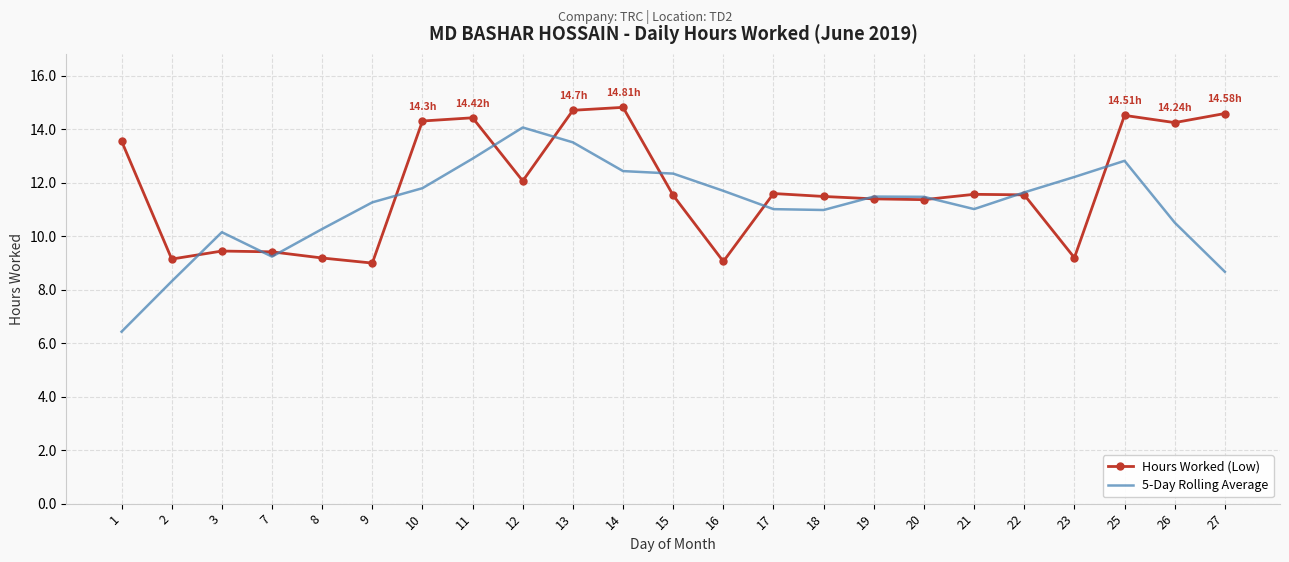

List the series in order of their overall mean, highest first.

Hours Worked (Low), 5-Day Rolling Average